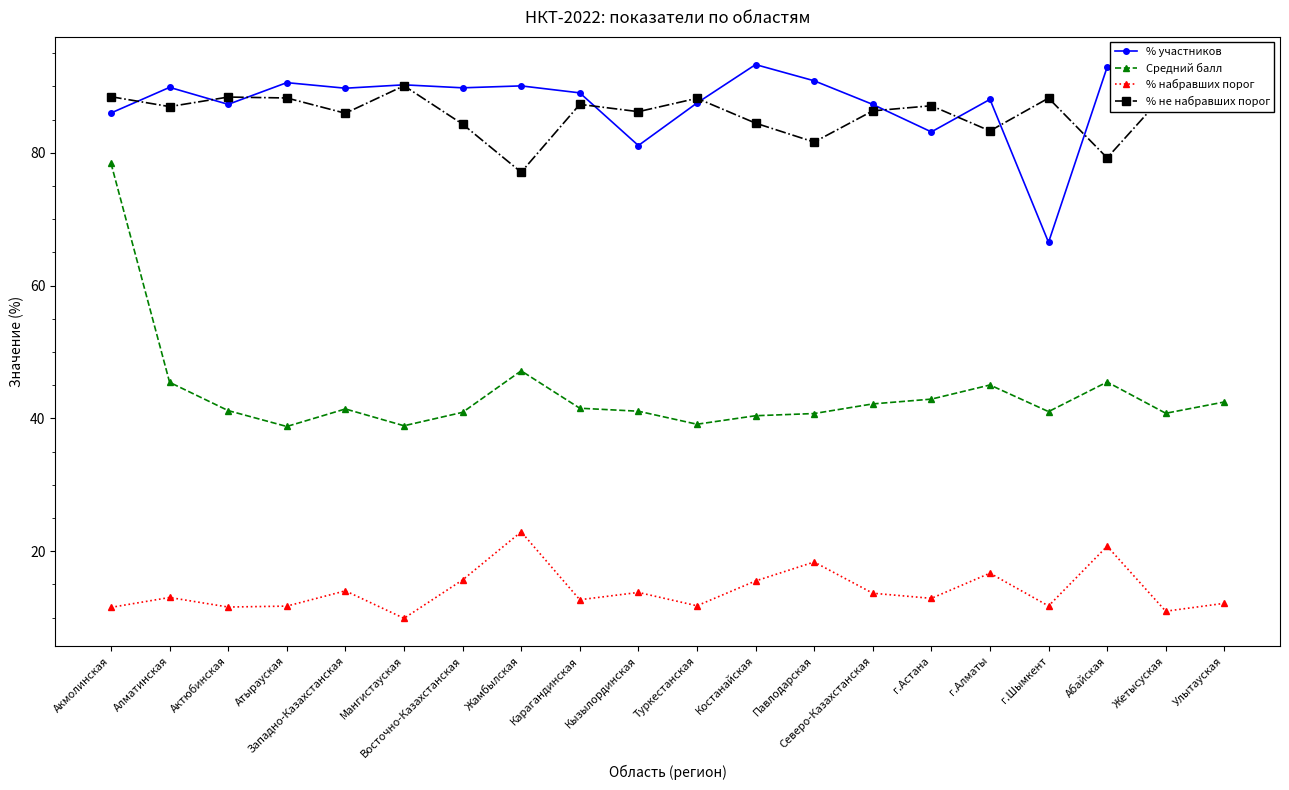

What is the spread (max minus min) of values at Жетысуская?

79.0